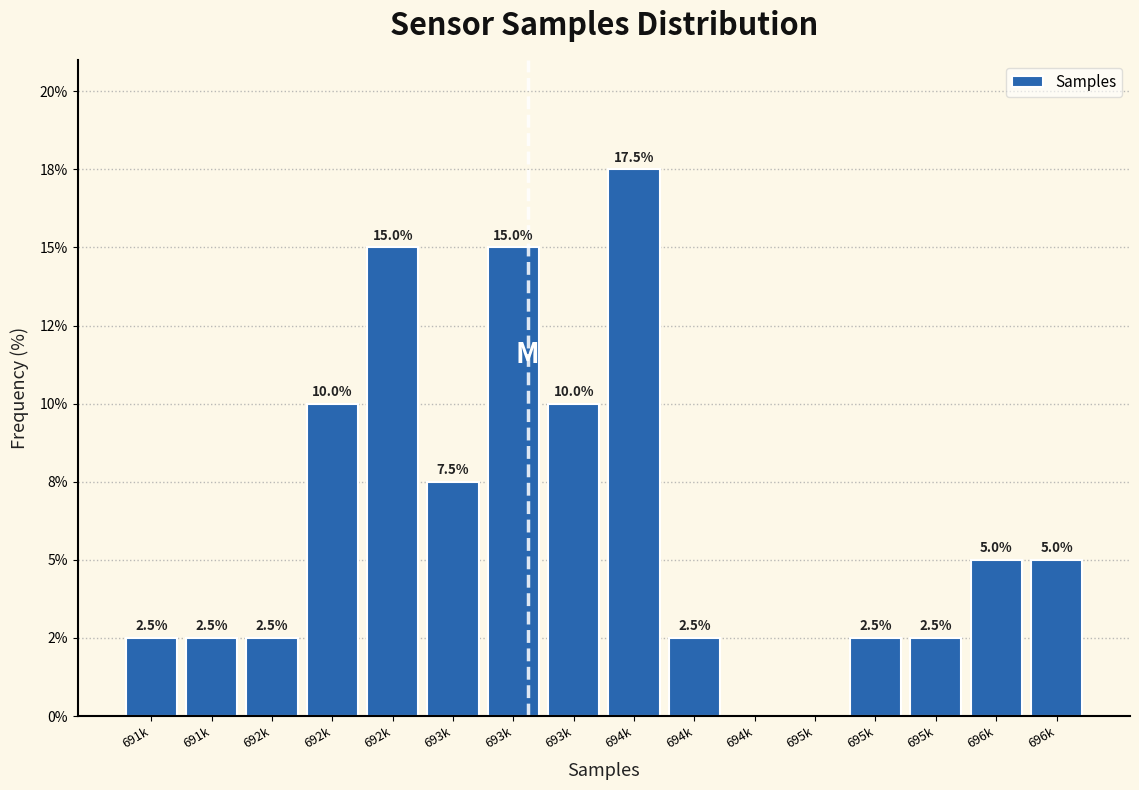

Are the bars horizontal?

No